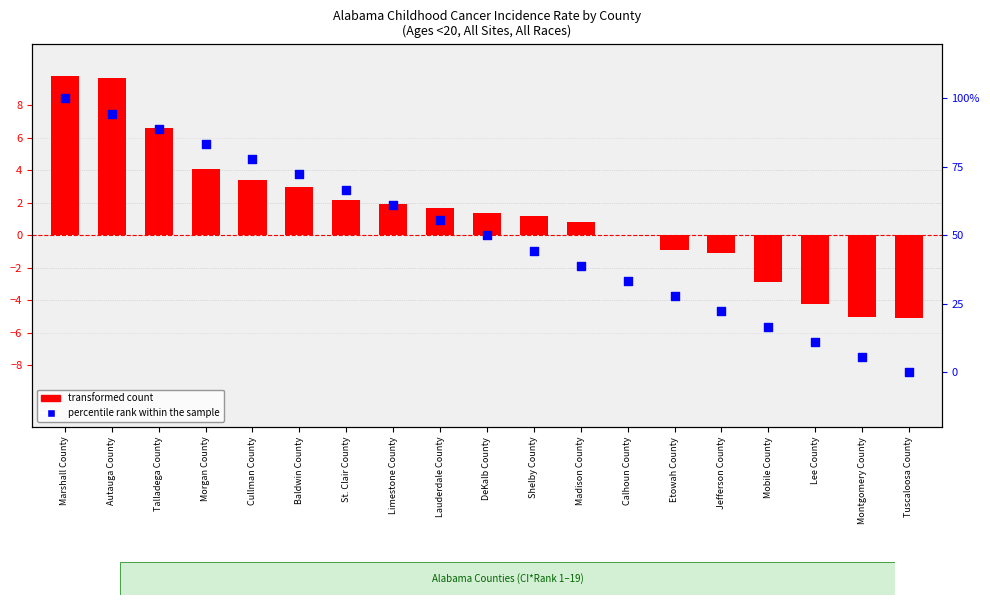

Which series contains the highest Y value?

transformed count